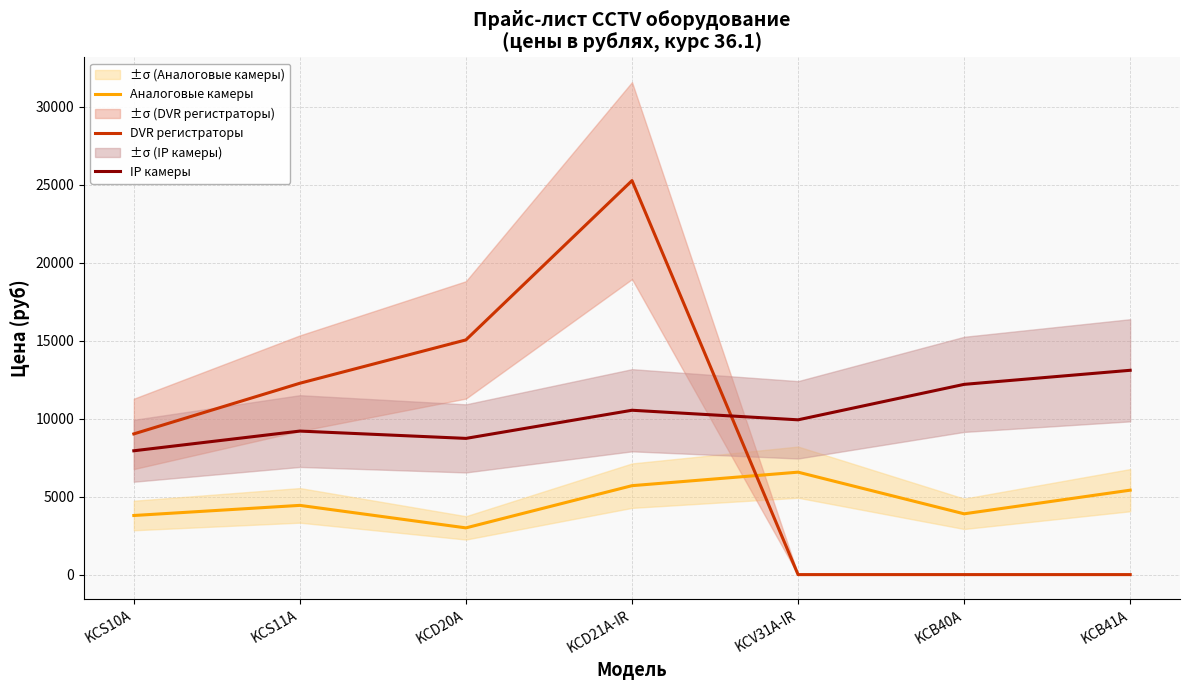

Rank the series by their maximum value, from highest to lowest.

DVR регистраторы, IP камеры, Аналоговые камеры